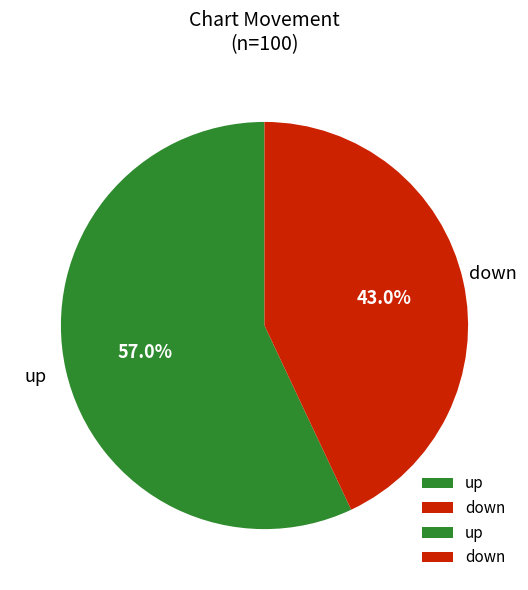

Approximately how many times larger is the value at up compared to down?

1.3